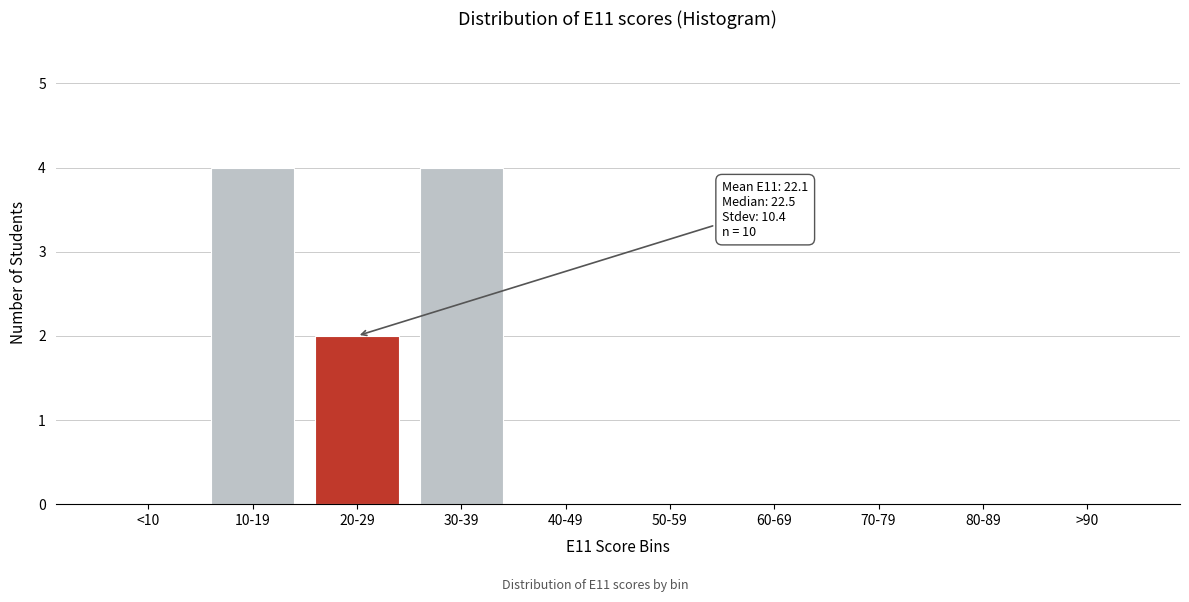

Reading right to left, list all the values displayed in this chart.

>90=0	80-89=0	70-79=0	60-69=0	50-59=0	40-49=0	30-39=4	20-29=2	10-19=4	<10=0